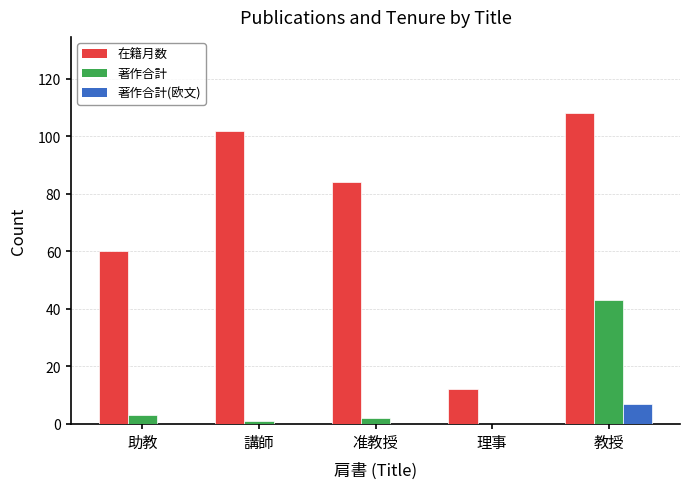

Read the 在籍月数 value at 講師, to the nearest 5.

100